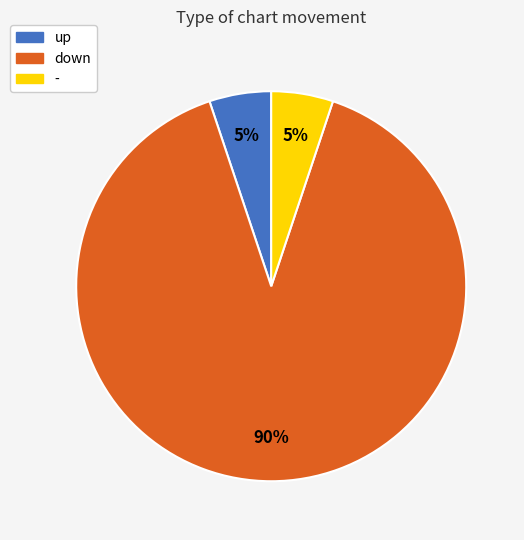

Which category has the biggest portion of the pie?

down